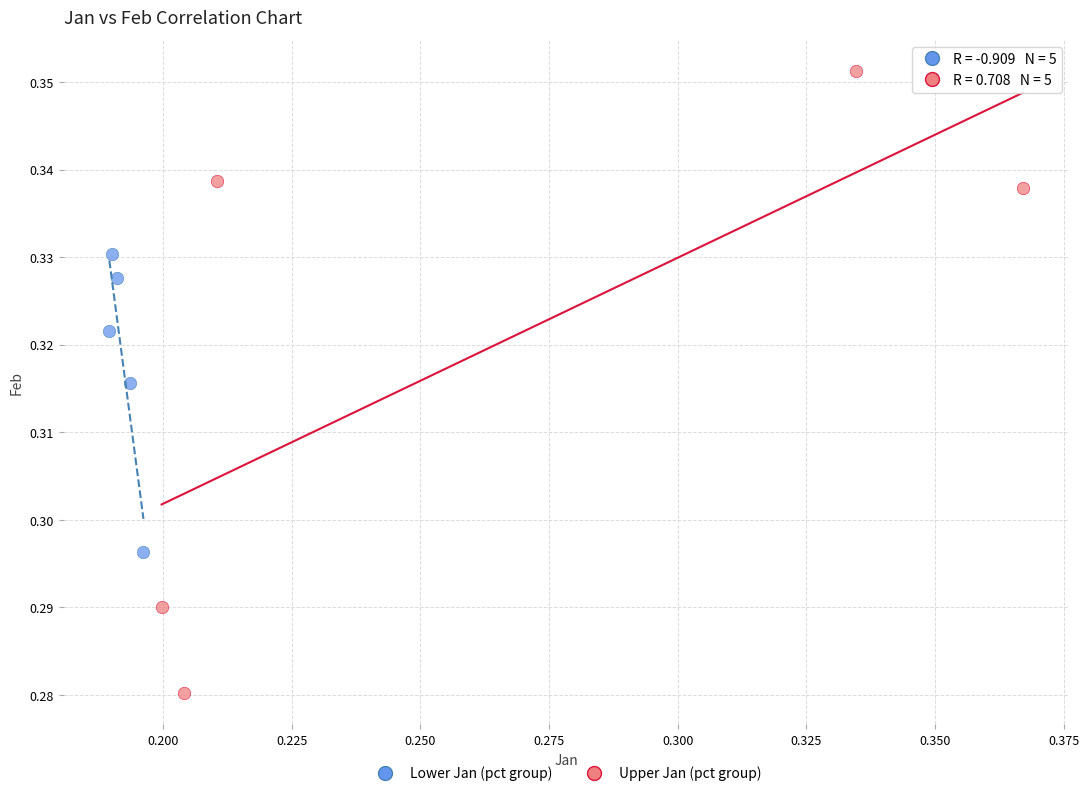

Which series contains the lowest Y value?

Upper Jan (pct group)